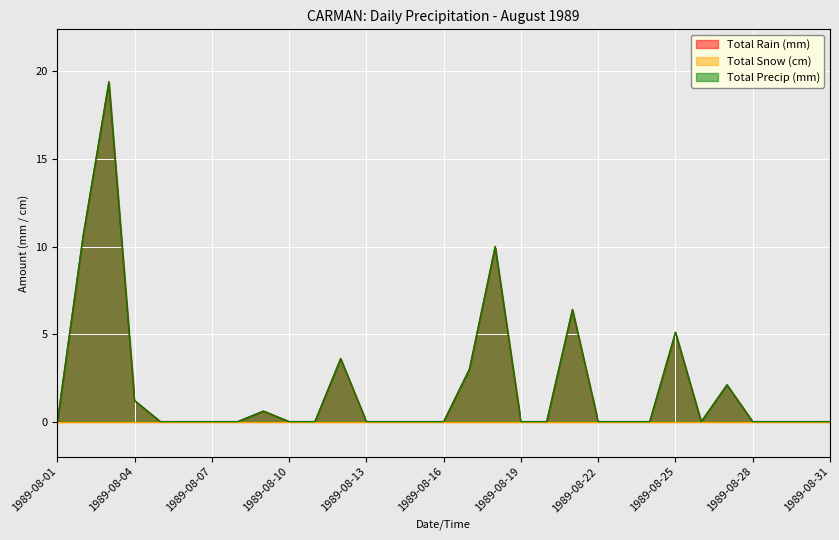

How many positive values does the Total Rain (mm) series have?

10